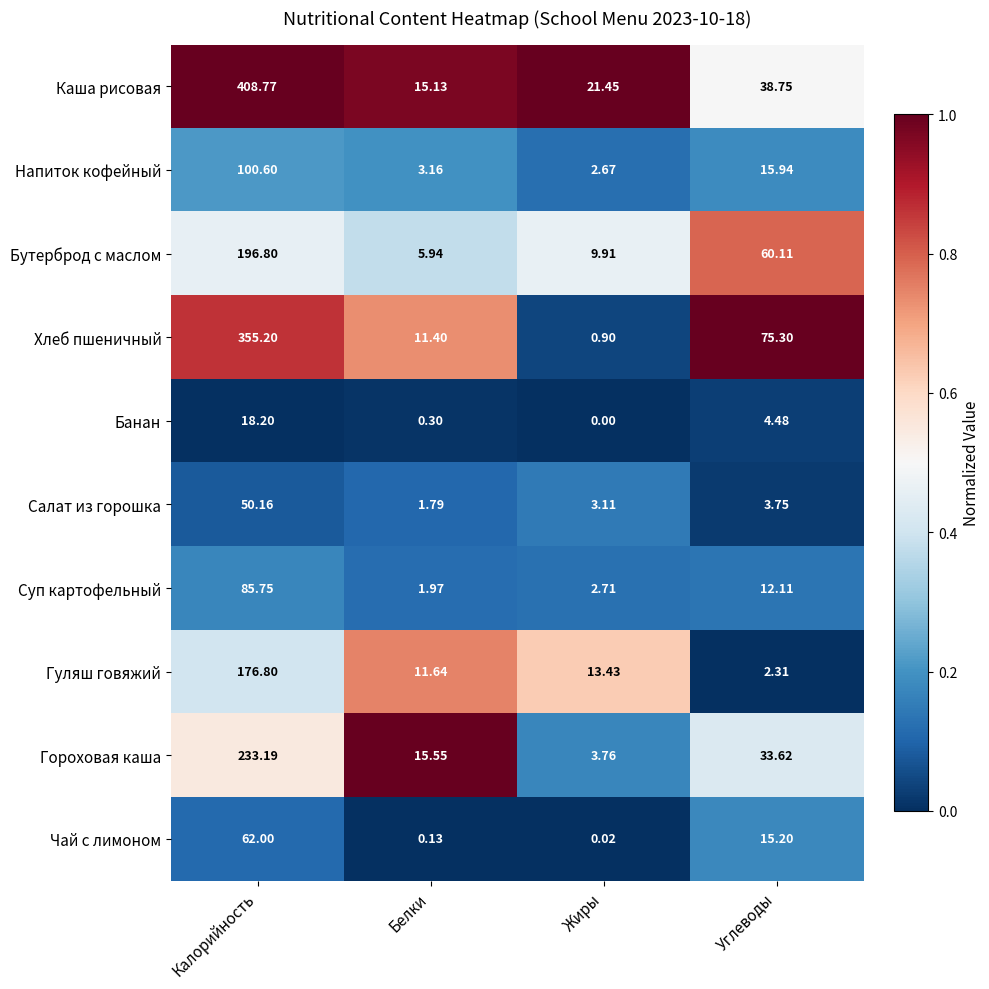

Which series has the largest total across all categories?

Каша рисовая